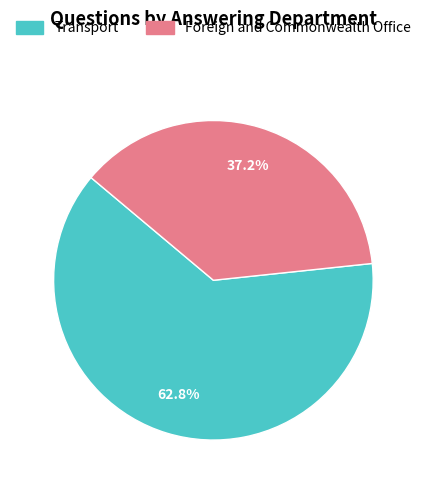

The Foreign and Commonwealth Office slice represents 37% of the pie. True or false?

True